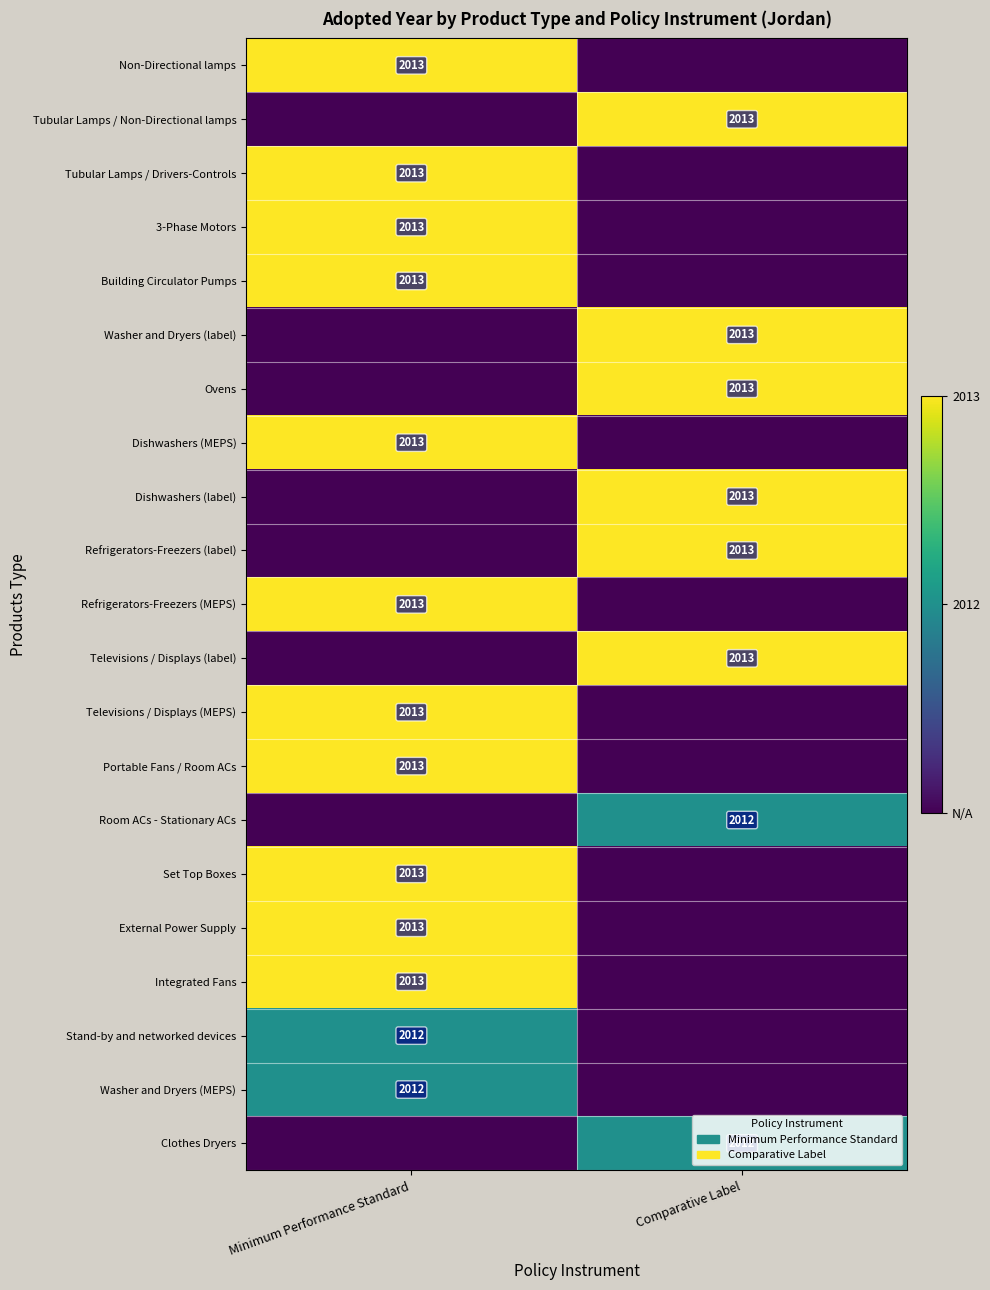

The Portable Fans / Room ACs series shows 2013 at Minimum Performance Standard. True or false?

True